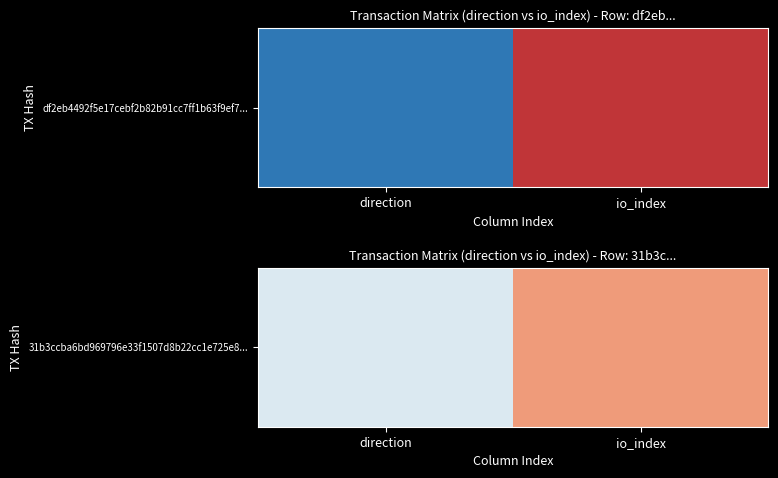

True or false: the data shows 1 at io_index.

False